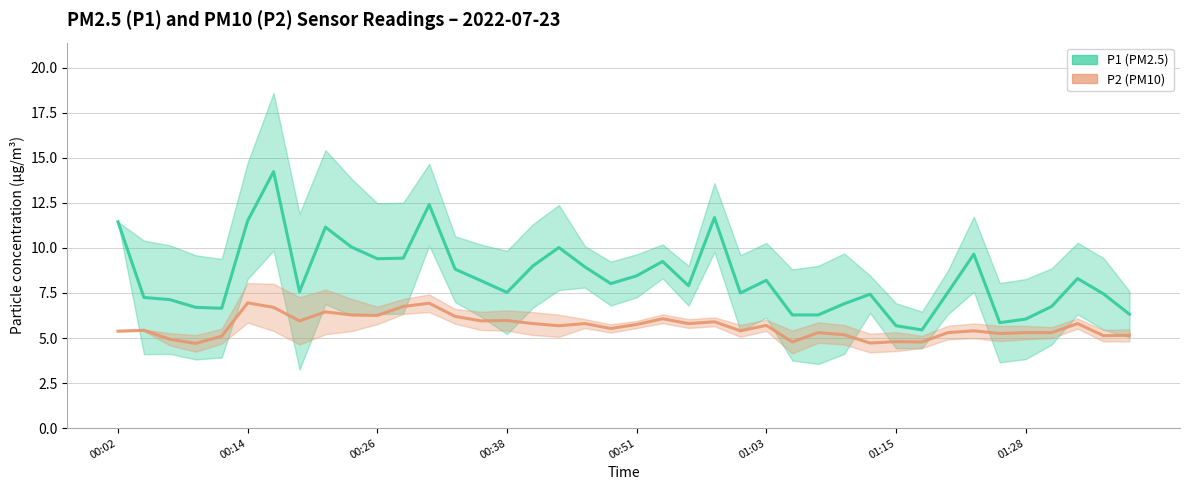

The value of P2 (PM10) at 17 is 5.7. True or false?

True